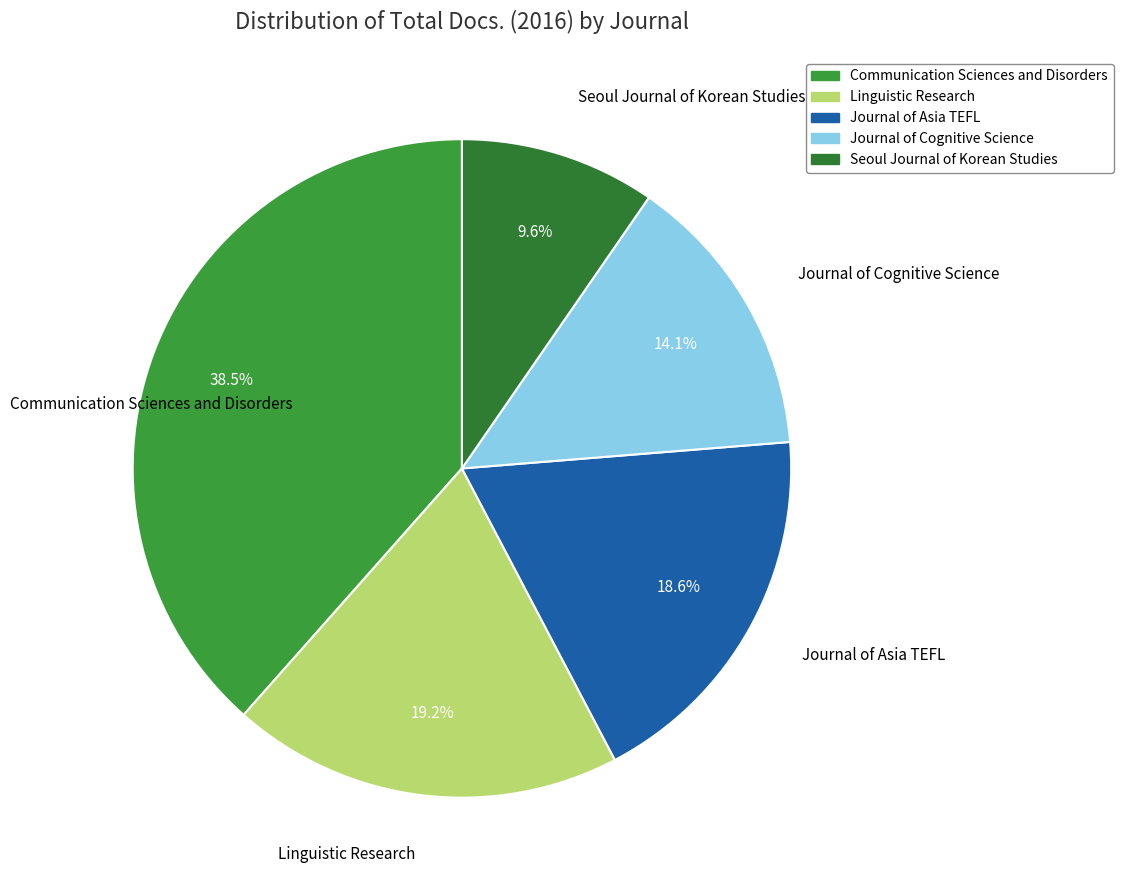

The Journal of Asia TEFL slice represents 5% of the pie. True or false?

False